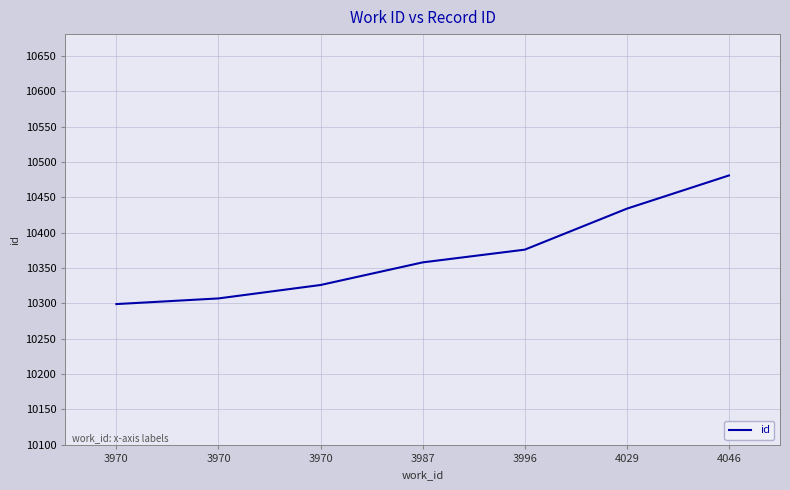

Reading right to left, list all the values displayed in this chart.

10481	10434	10376	10358	10326	10307	10299